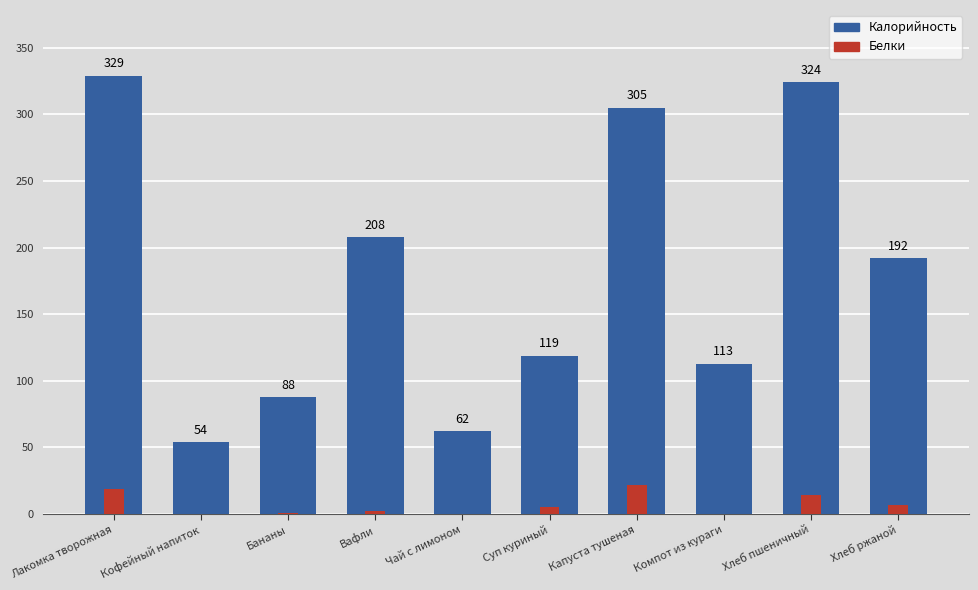

What is the difference between the highest and lowest values at Бананы?

87